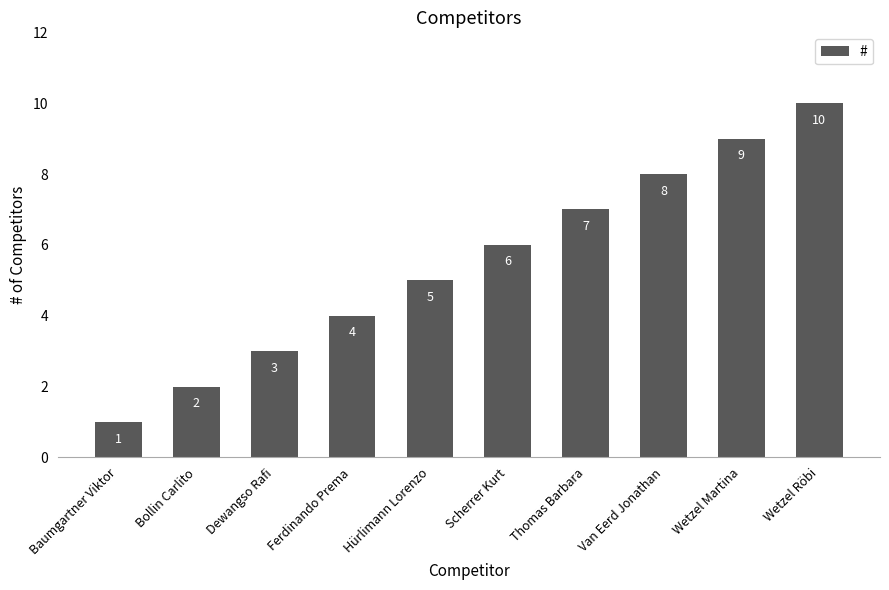

What is the difference between the second highest and second lowest values?

7